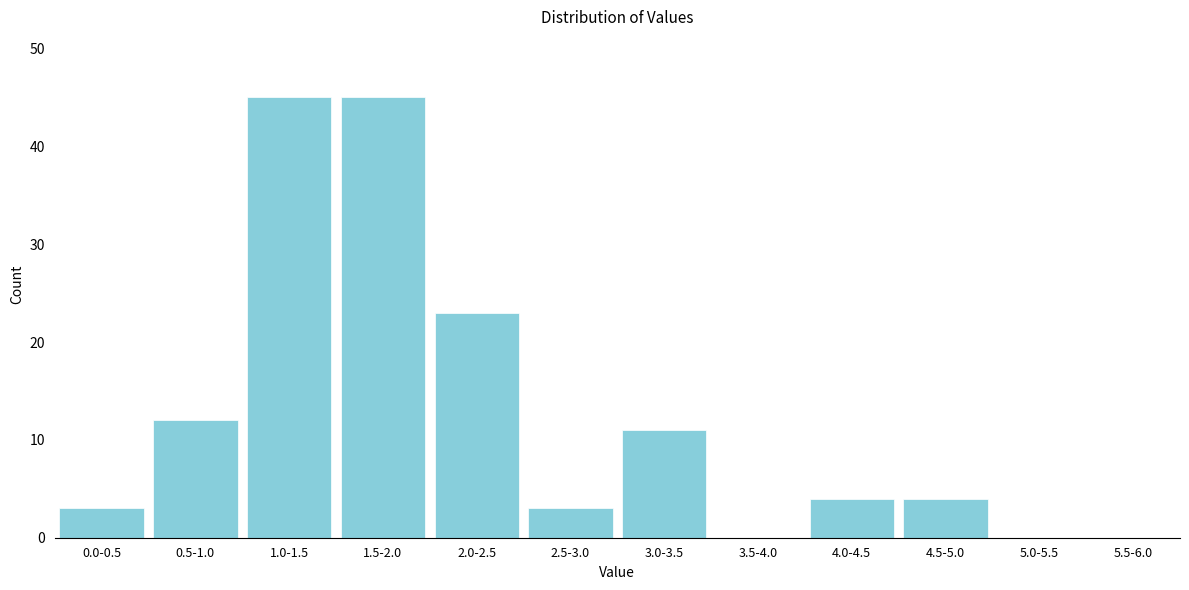

Reading left to right, list all the values displayed in this chart.

0.0-0.5=3	0.5-1.0=12	1.0-1.5=45	1.5-2.0=45	2.0-2.5=23	2.5-3.0=3	3.0-3.5=11	3.5-4.0=0	4.0-4.5=4	4.5-5.0=4	5.0-5.5=0	5.5-6.0=0